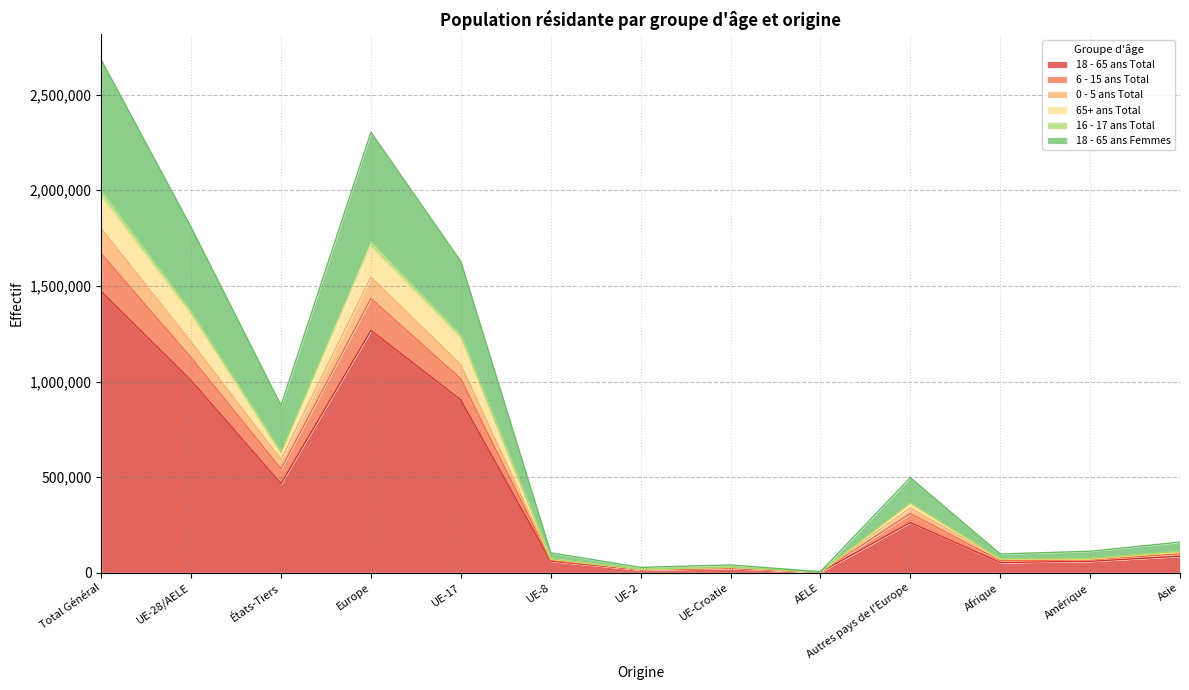

Count the number of data series in this chart.

6